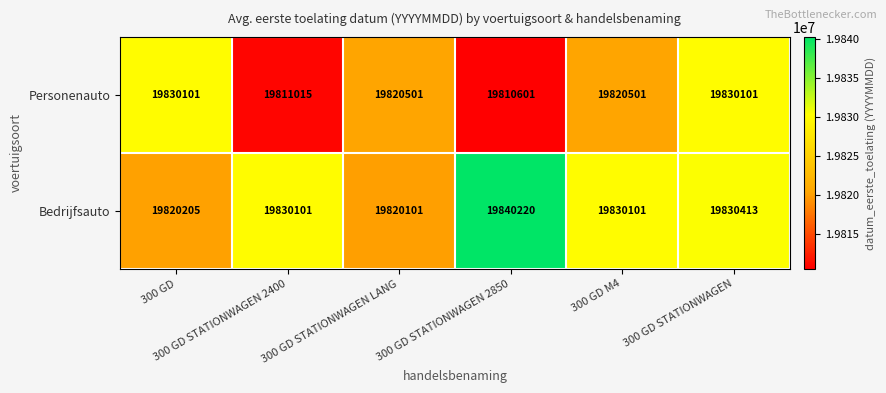

Between 300 GD and 300 GD M4, which series saw the biggest shift?

Bedrijfsauto